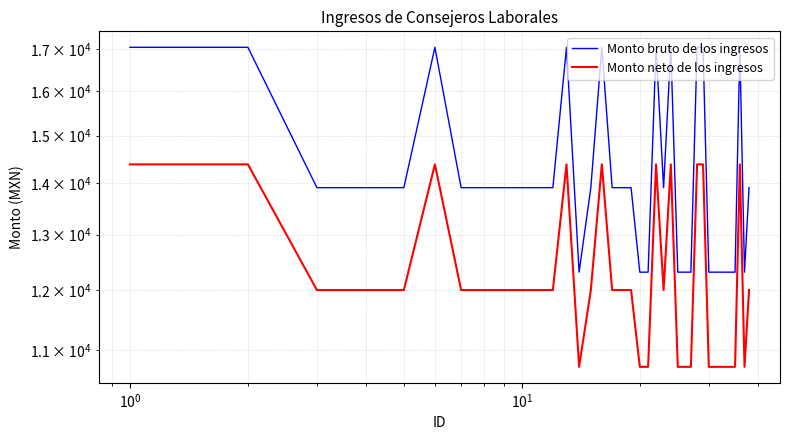

How many categories are shown in the chart?

38